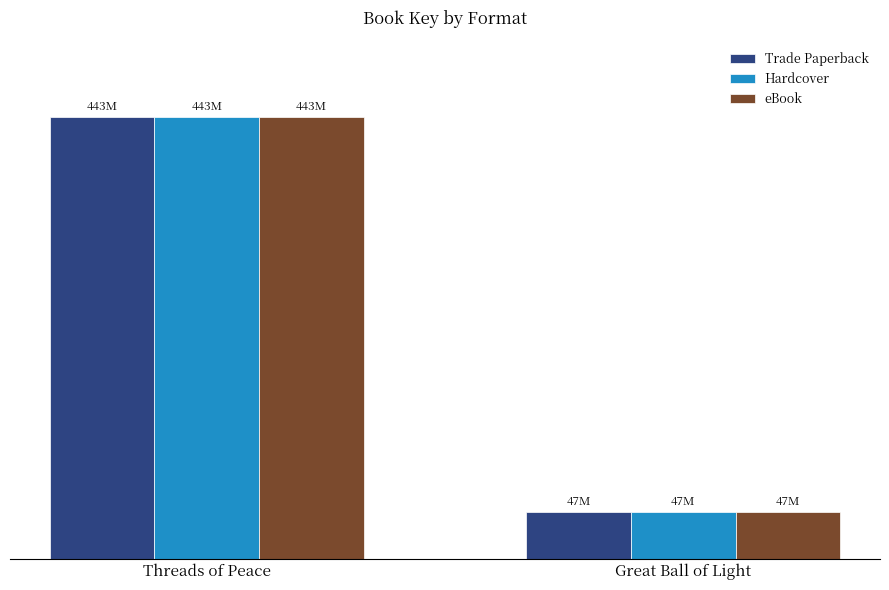

Does the chart contain any negative values?

No